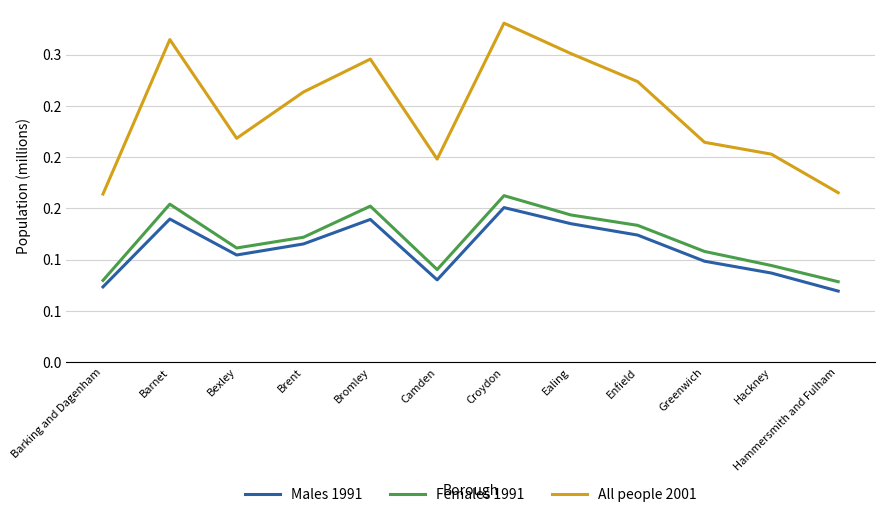

True or false: All people 2001 and Females 1991 cross at least once.

False